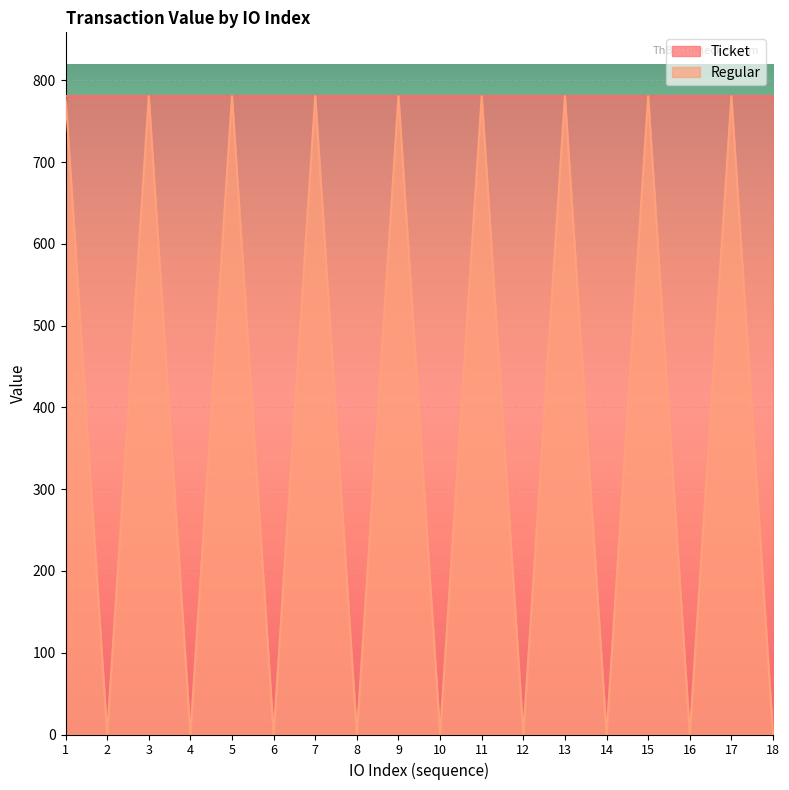

At which label is the value closest to 390?

2